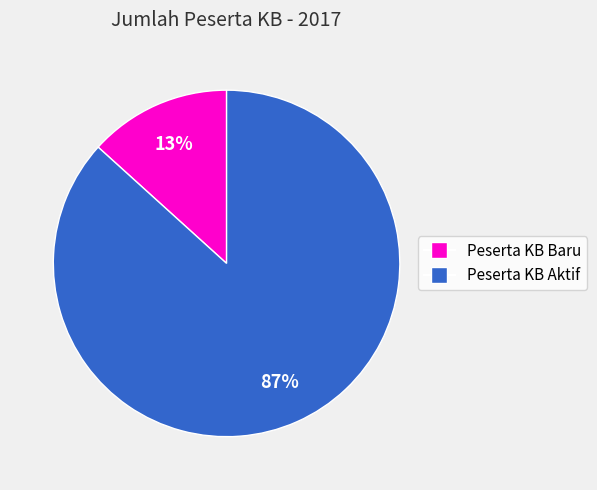

How many slices are in this pie chart?

2